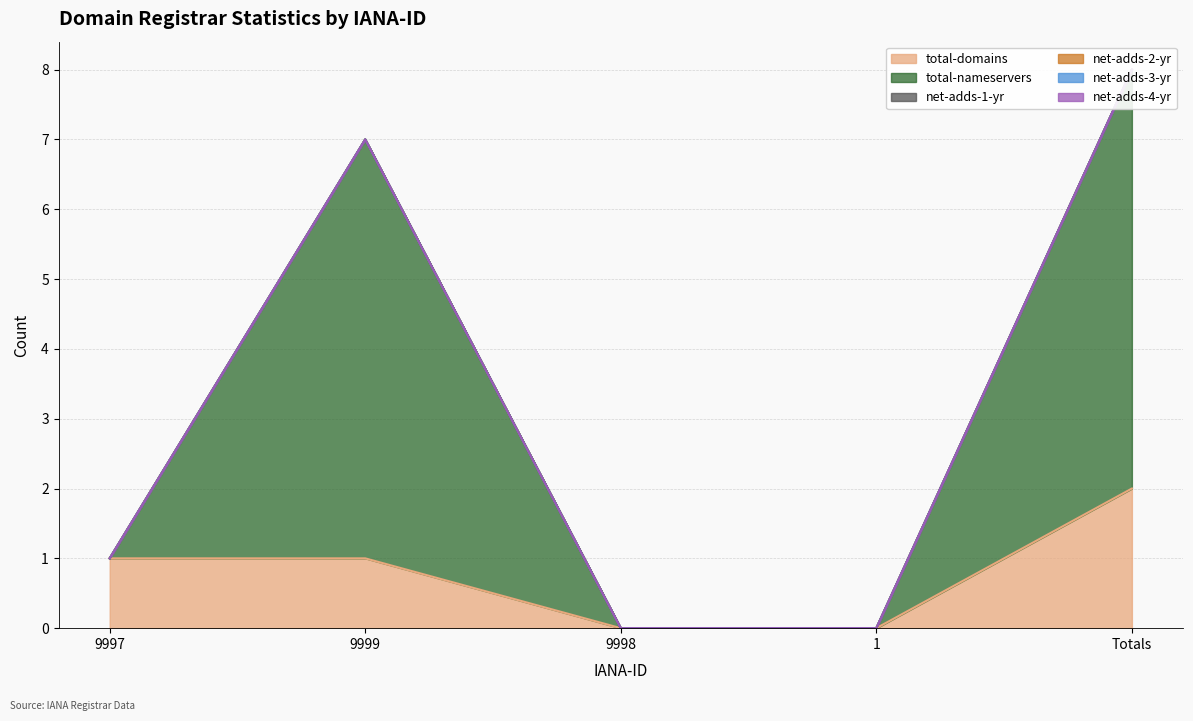

Does the chart have visible grid lines?

Yes